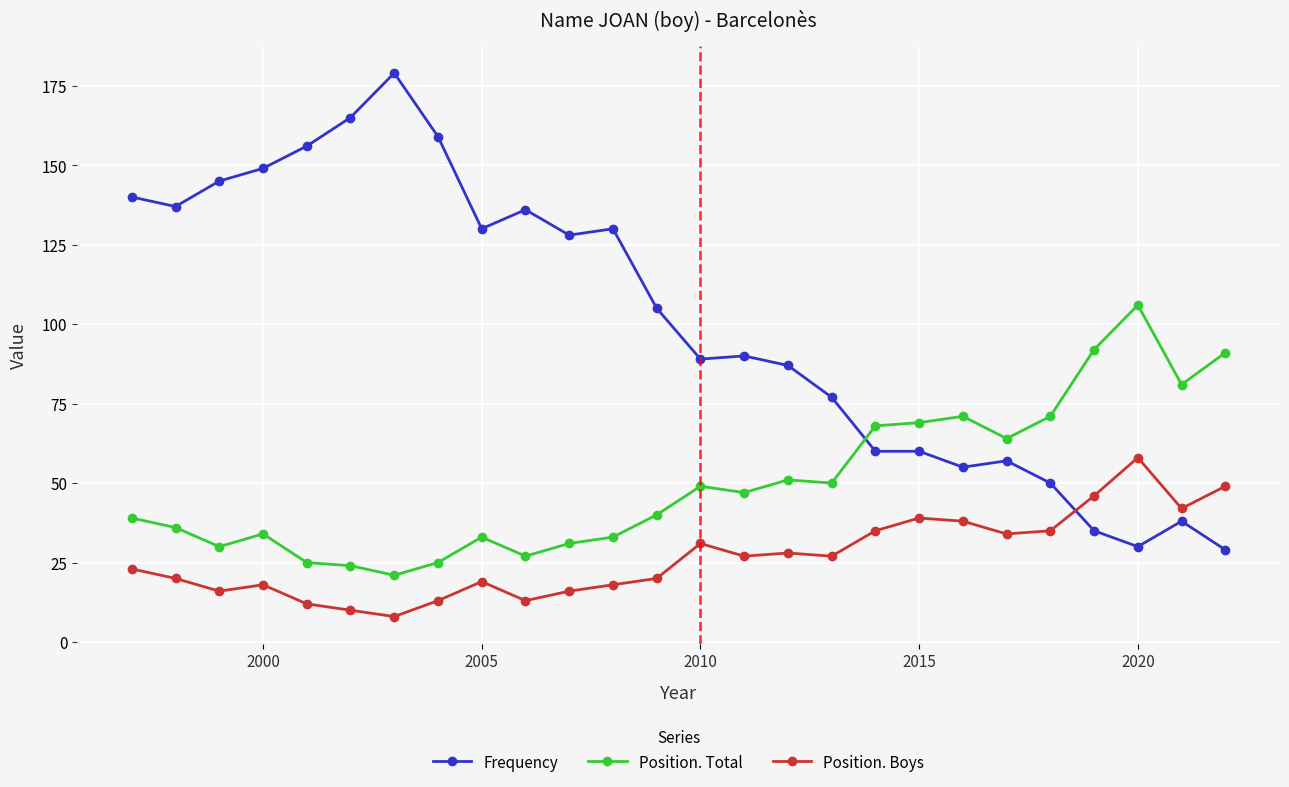

Which series has the widest spread of values?

Frequency